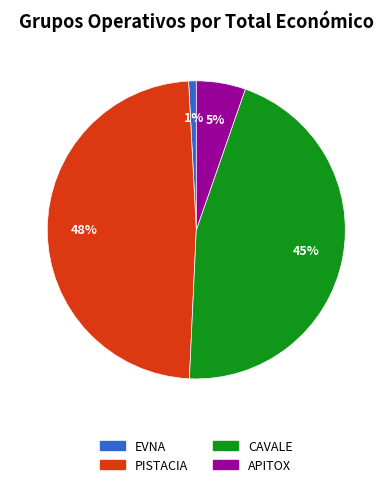

Which slice is the smallest?

EVNA